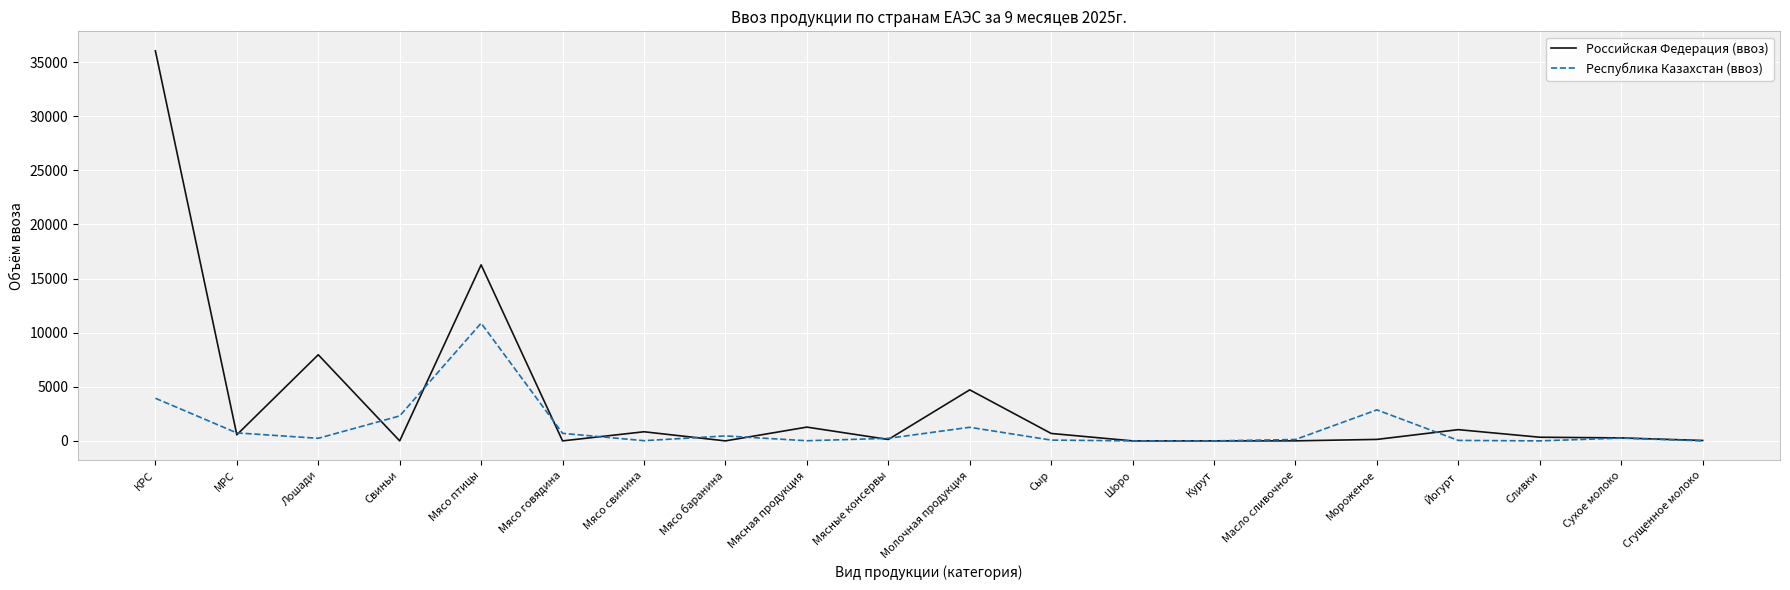

List the series in order of their overall mean, lowest first.

Республика Казахстан (ввоз), Российская Федерация (ввоз)